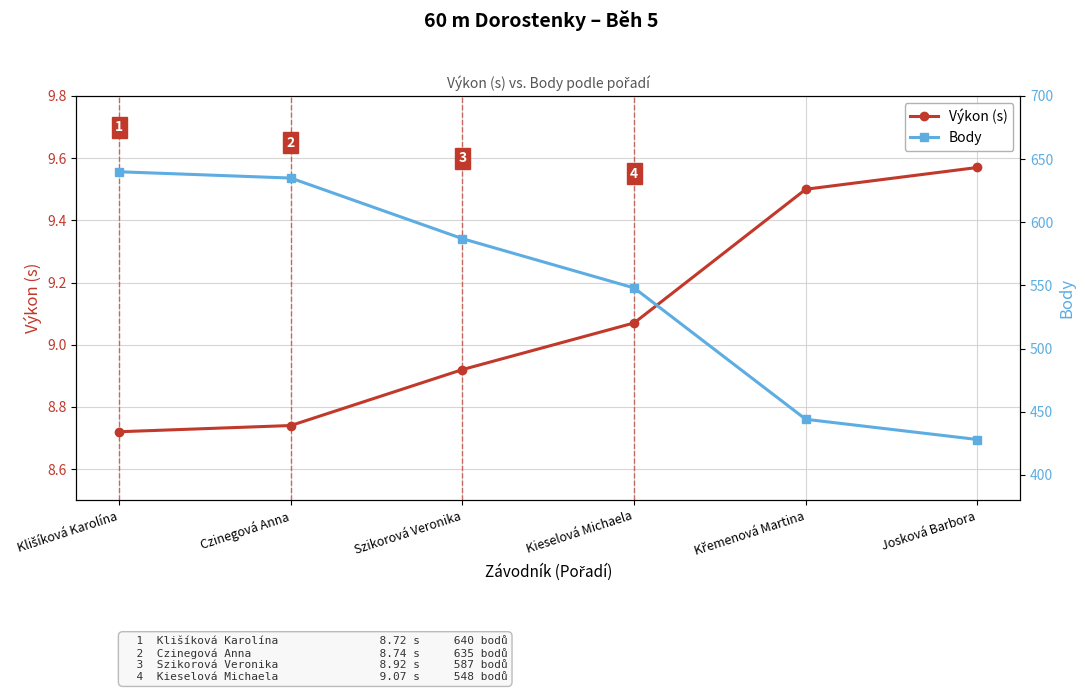

Which category has the lowest value across all series?

Klišíková Karolína